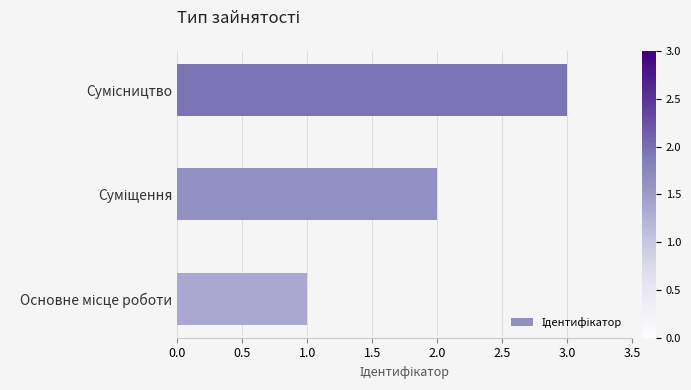

What is the sum of all values?

6